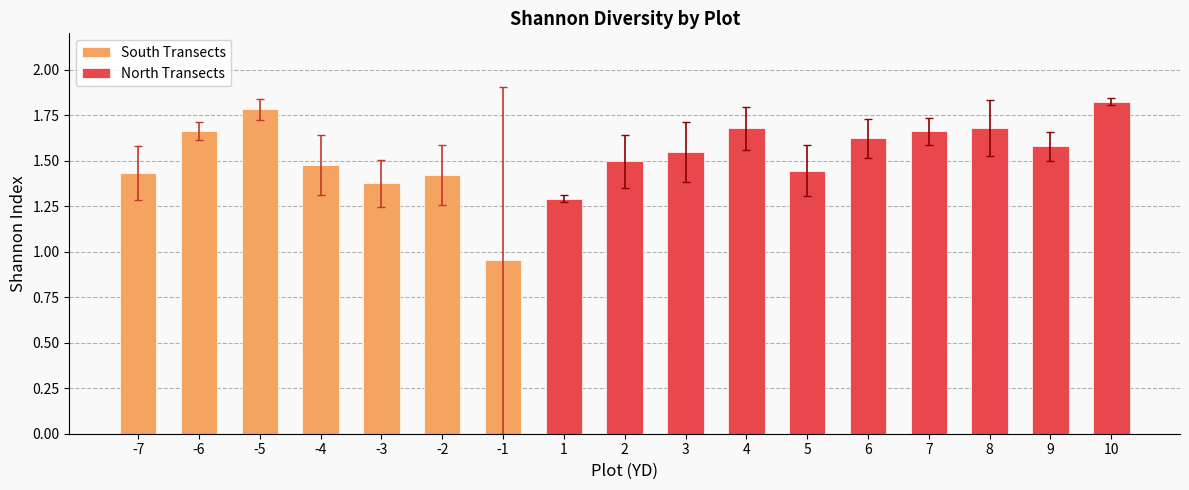

Between -5 and 6, which is larger?

-5